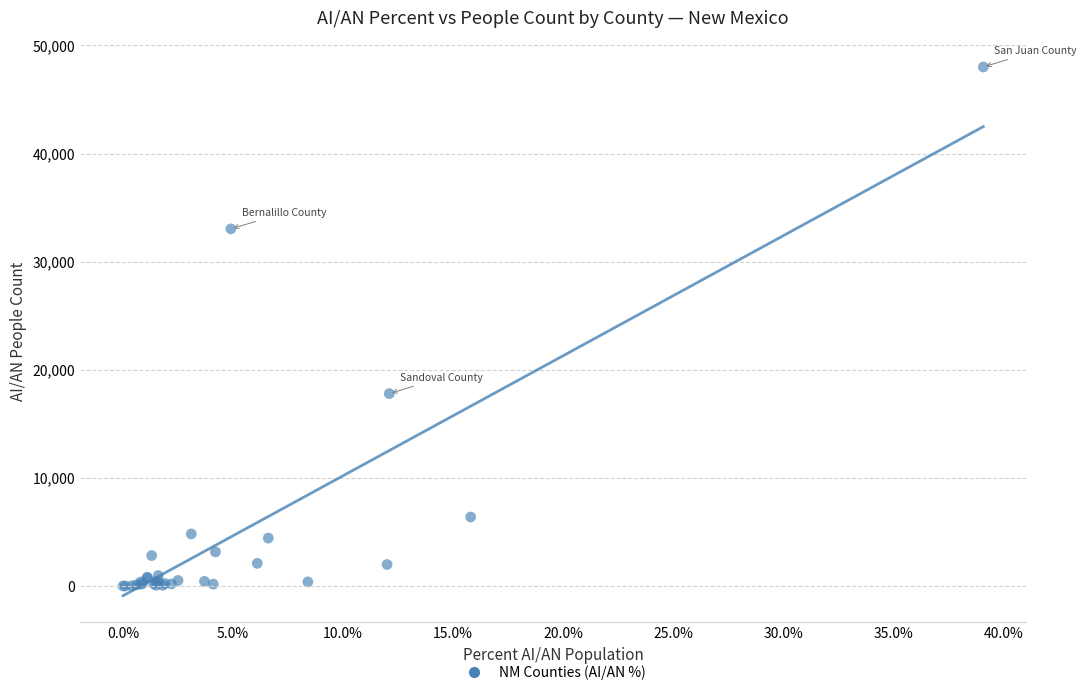

What Y value in the scatter plot is closest to 24001?

17790